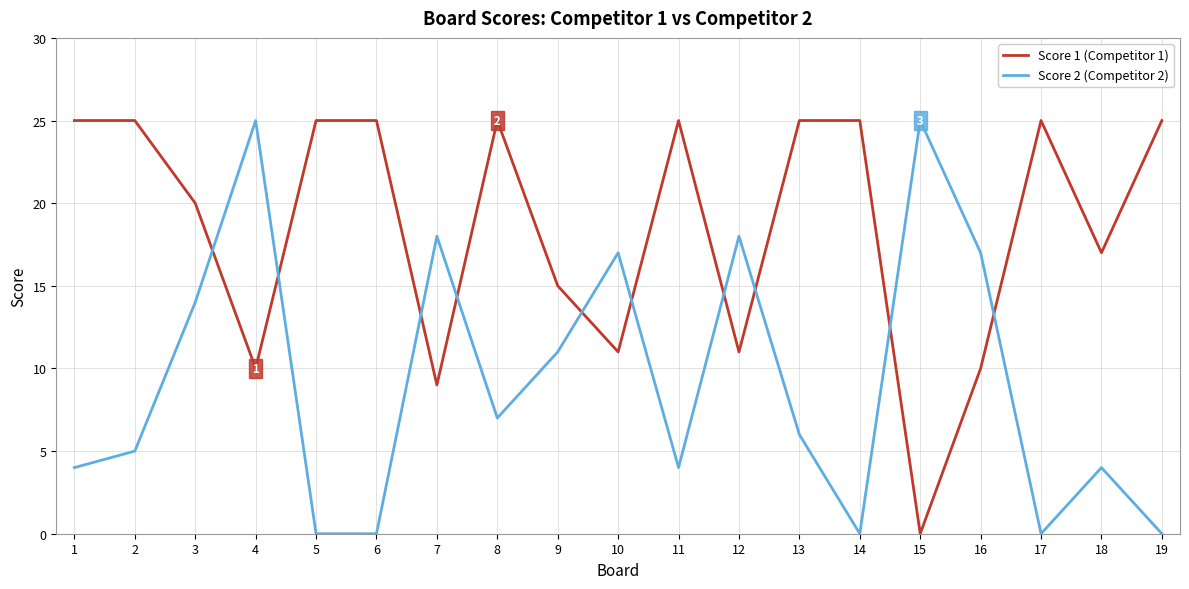

What is the difference between the Score 2 (Competitor 2) values at 7 and 5?

18